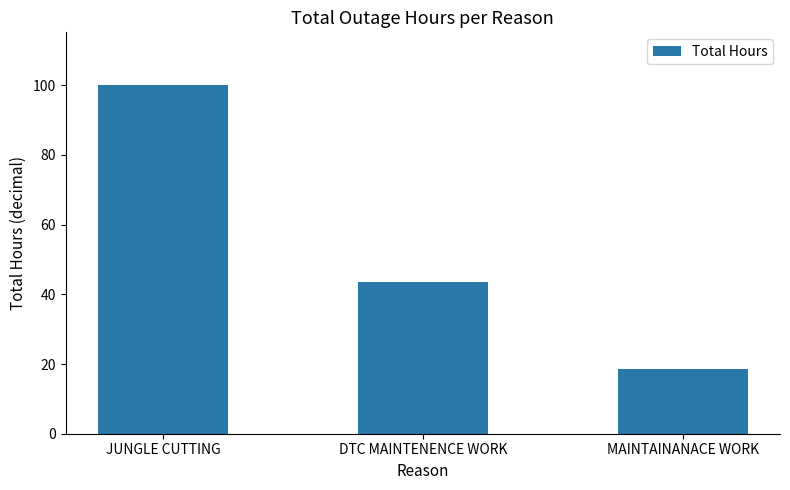

Which has a higher value, JUNGLE CUTTING or DTC MAINTENENCE WORK?

JUNGLE CUTTING